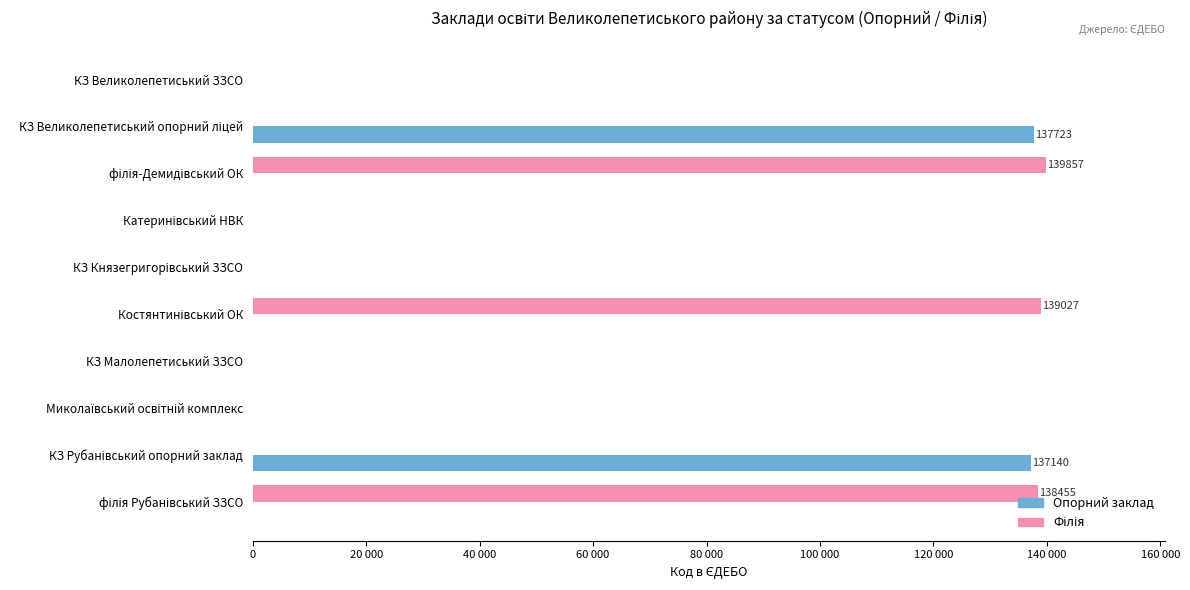

What is the highest value of the Опорний заклад series?

137723